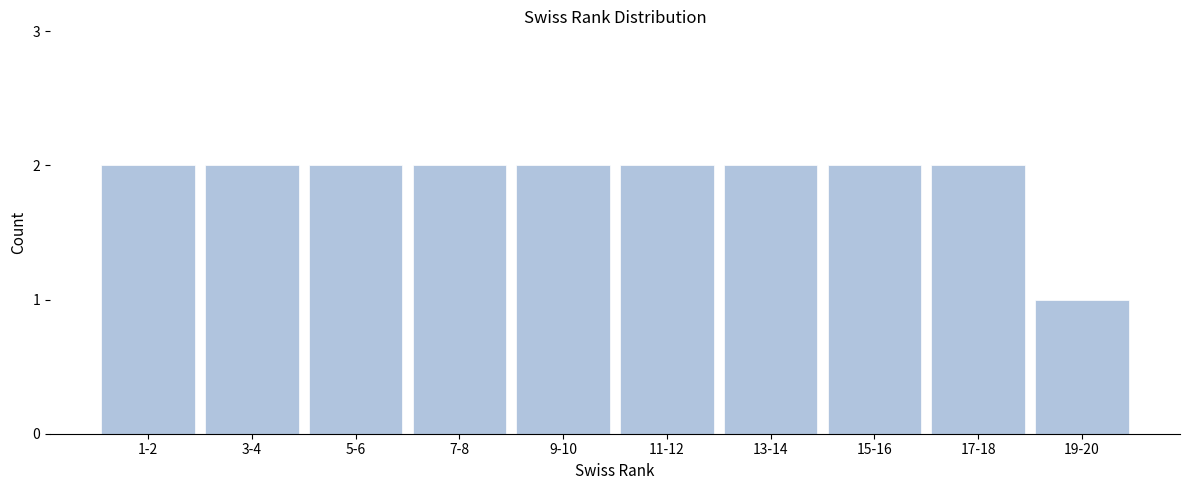

Reading right to left, extract all data points from this chart.

19-20=1	17-18=2	15-16=2	13-14=2	11-12=2	9-10=2	7-8=2	5-6=2	3-4=2	1-2=2